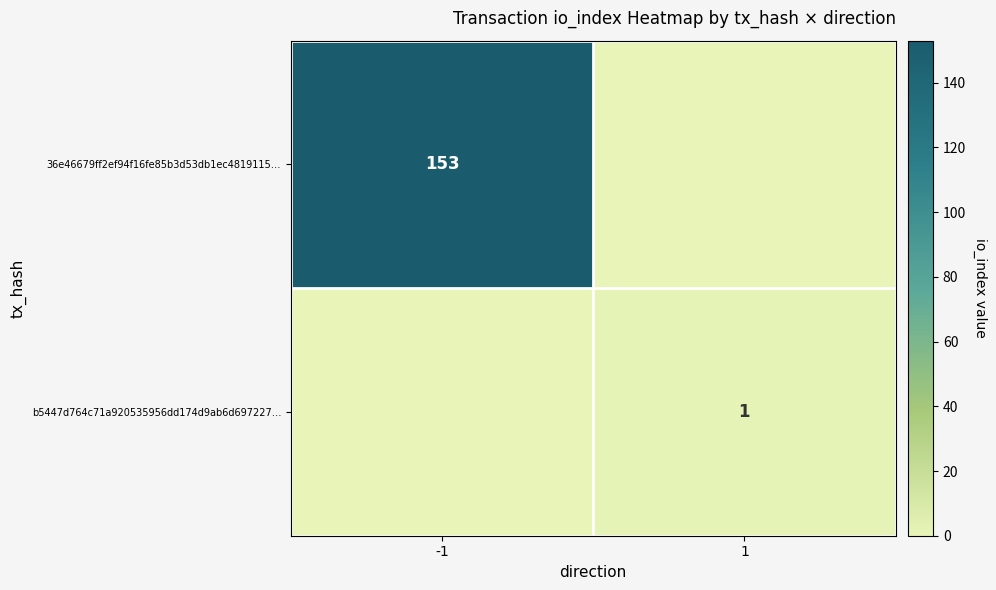

Is it true that 36e46679ff2ef94f16fe85b3d53db1ec4819115… equals 153 at -1?

True